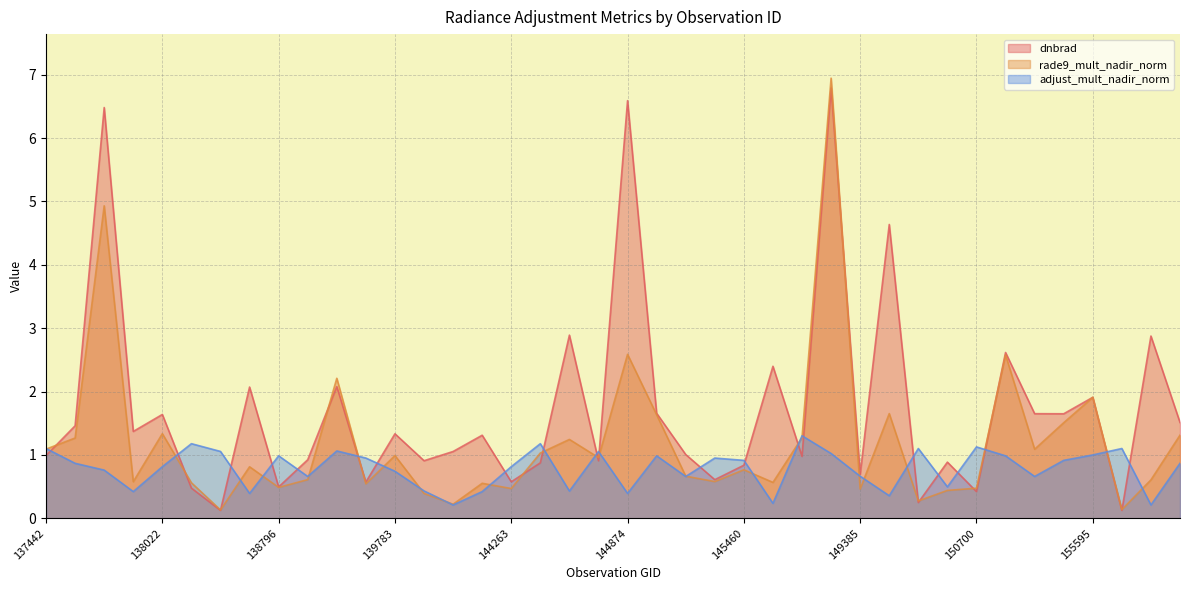

After their last crossing, which series has the higher values: adjust_mult_nadir_norm or rade9_mult_nadir_norm?

rade9_mult_nadir_norm